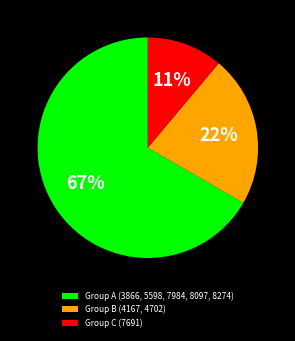

What percentage is the Group C (7691) slice, to the nearest percent?

11%